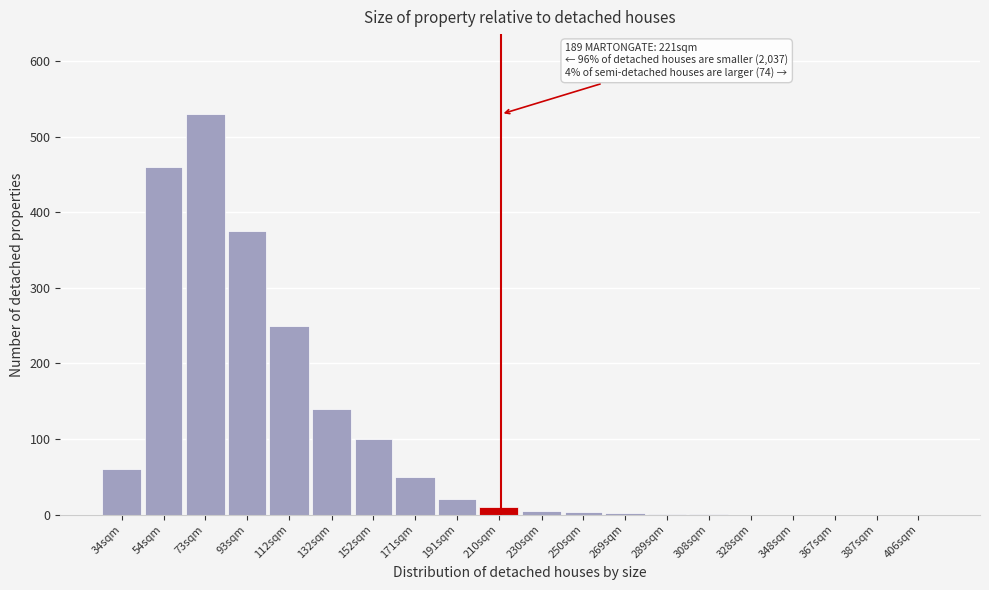

Approximately how many times larger is the value at 132sqm compared to 93sqm?

0.4